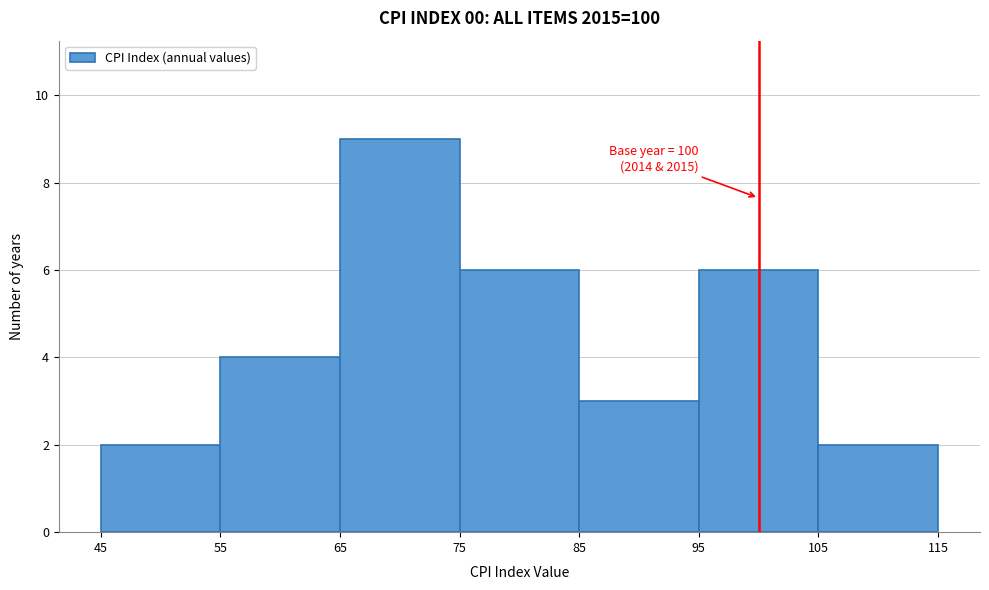

Which range on the x-axis has the tallest bar?

65 to 75